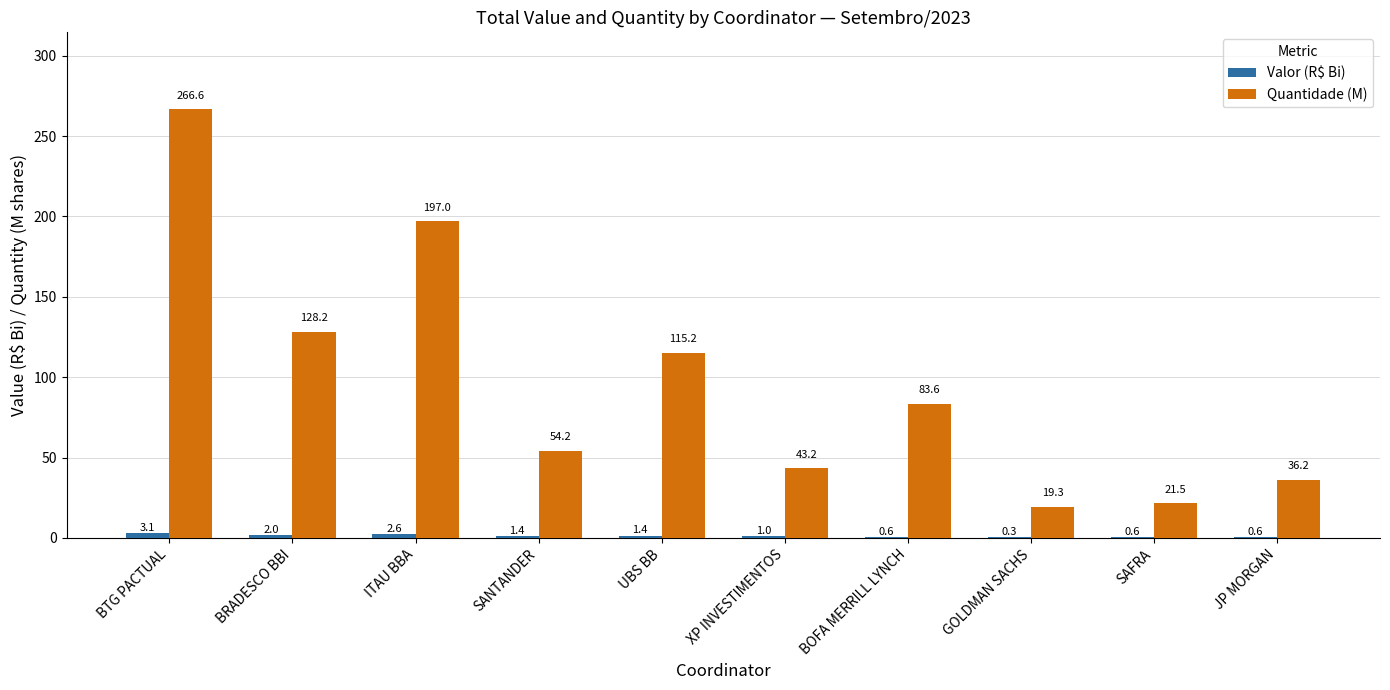

What is the sum of the Quantidade (M) values at JP MORGAN and GOLDMAN SACHS?

55.5